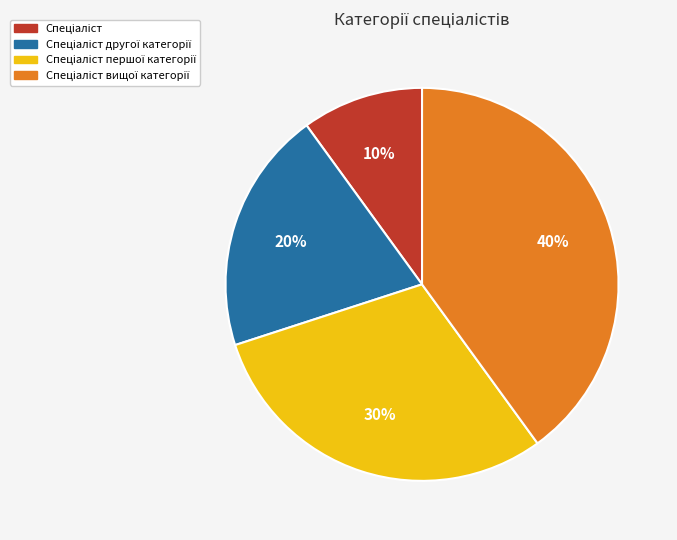

To the nearest percent, what is the average slice percentage?

25%